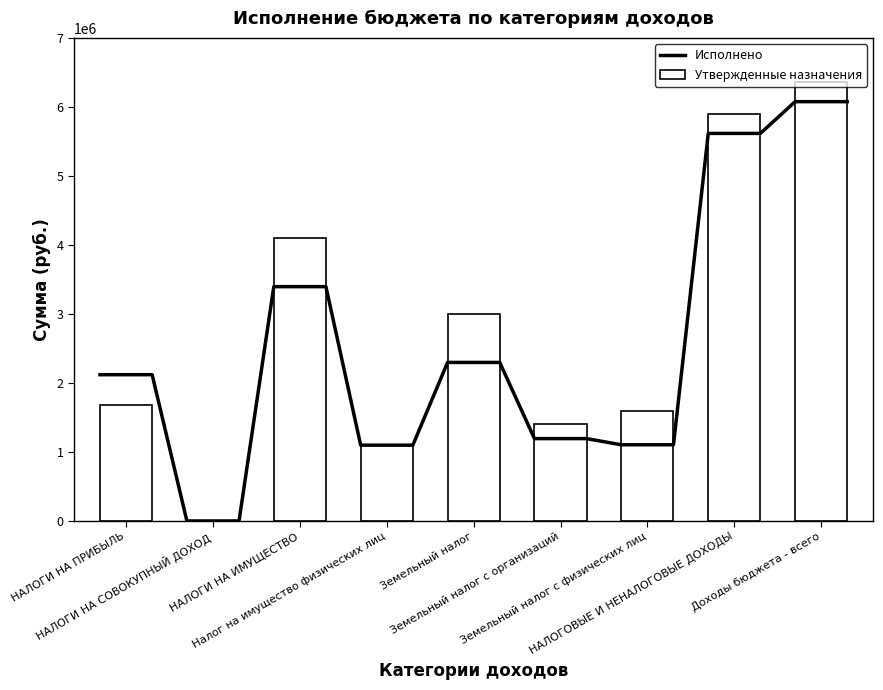

What is the difference between the values at Земельный налог с организаций and НАЛОГОВЫЕ И НЕНАЛОГОВЫЕ ДОХОДЫ?

4496000